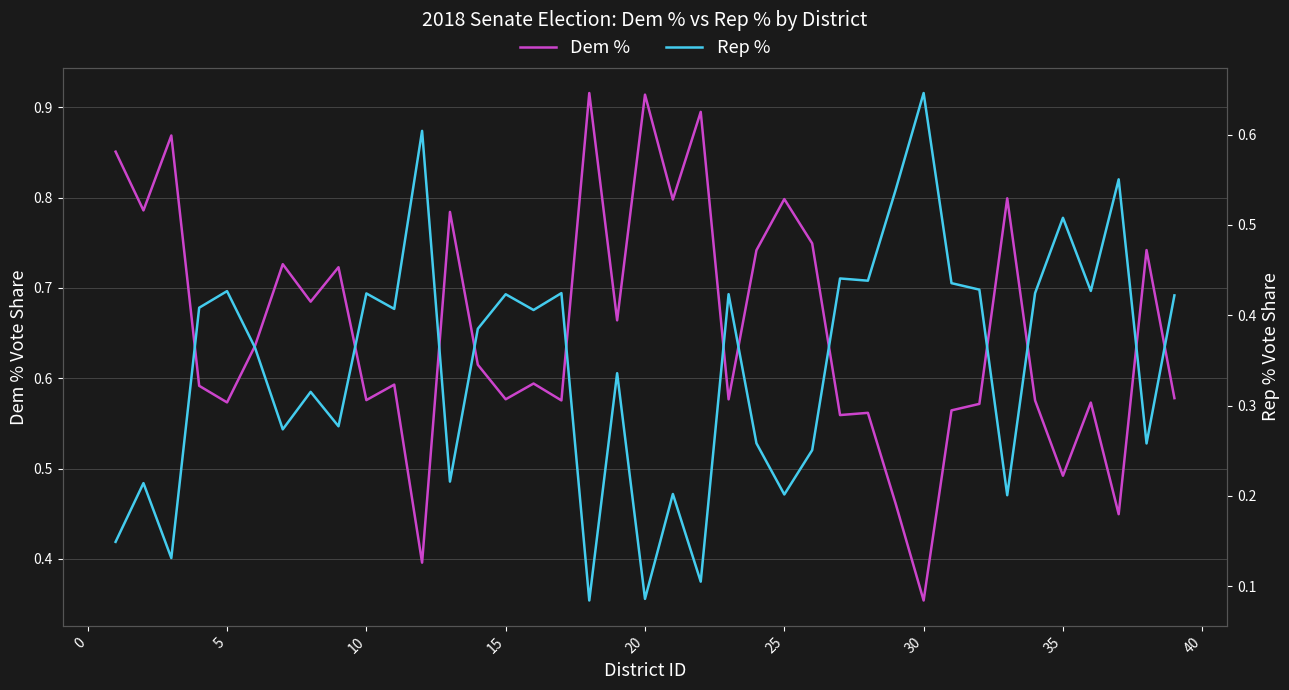

True or false: Rep % has a value of 0.1 at 10.

False